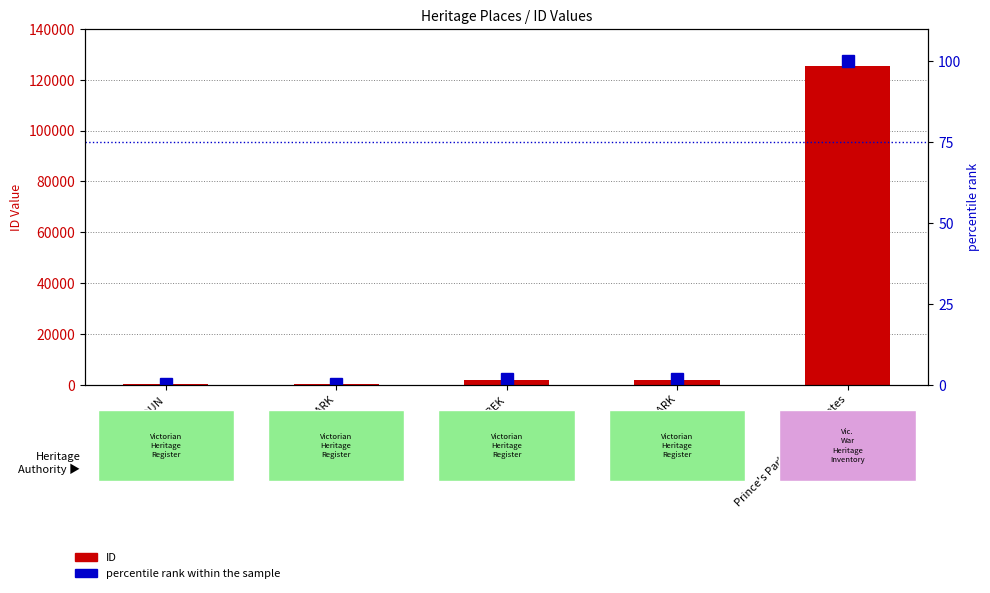

What is the value of the percentile rank within the sample bar at the 4th from the left?

1.6